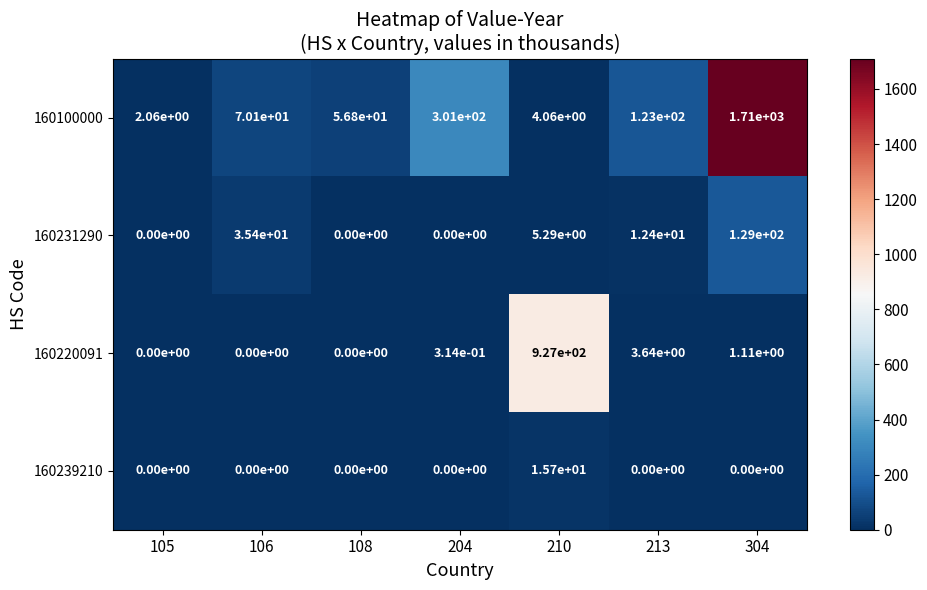

The value of 160231290 at 210 is 5.3. True or false?

True